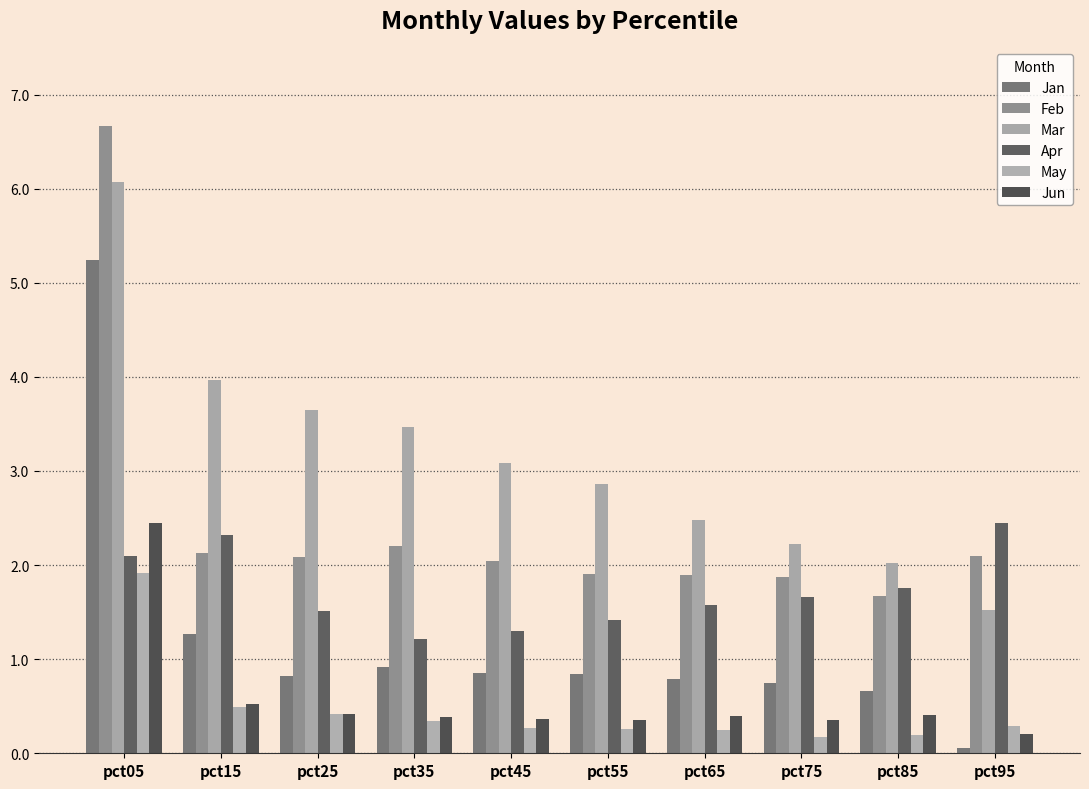

Reading right to left, transcribe all the data shown in this chart.

Jan: pct95=0.1	pct85=0.7	pct75=0.7	pct65=0.8	pct55=0.8	pct45=0.9	pct35=0.9	pct25=0.8	pct15=1.3	pct05=5.2
Feb: pct95=2.1	pct85=1.7	pct75=1.9	pct65=1.9	pct55=1.9	pct45=2.0	pct35=2.2	pct25=2.1	pct15=2.1	pct05=6.7
Mar: pct95=1.5	pct85=2.0	pct75=2.2	pct65=2.5	pct55=2.9	pct45=3.1	pct35=3.5	pct25=3.6	pct15=4.0	pct05=6.1
Apr: pct95=2.4	pct85=1.8	pct75=1.7	pct65=1.6	pct55=1.4	pct45=1.3	pct35=1.2	pct25=1.5	pct15=2.3	pct05=2.1
May: pct95=0.3	pct85=0.2	pct75=0.2	pct65=0.2	pct55=0.3	pct45=0.3	pct35=0.3	pct25=0.4	pct15=0.5	pct05=1.9
Jun: pct95=0.2	pct85=0.4	pct75=0.4	pct65=0.4	pct55=0.4	pct45=0.4	pct35=0.4	pct25=0.4	pct15=0.5	pct05=2.4